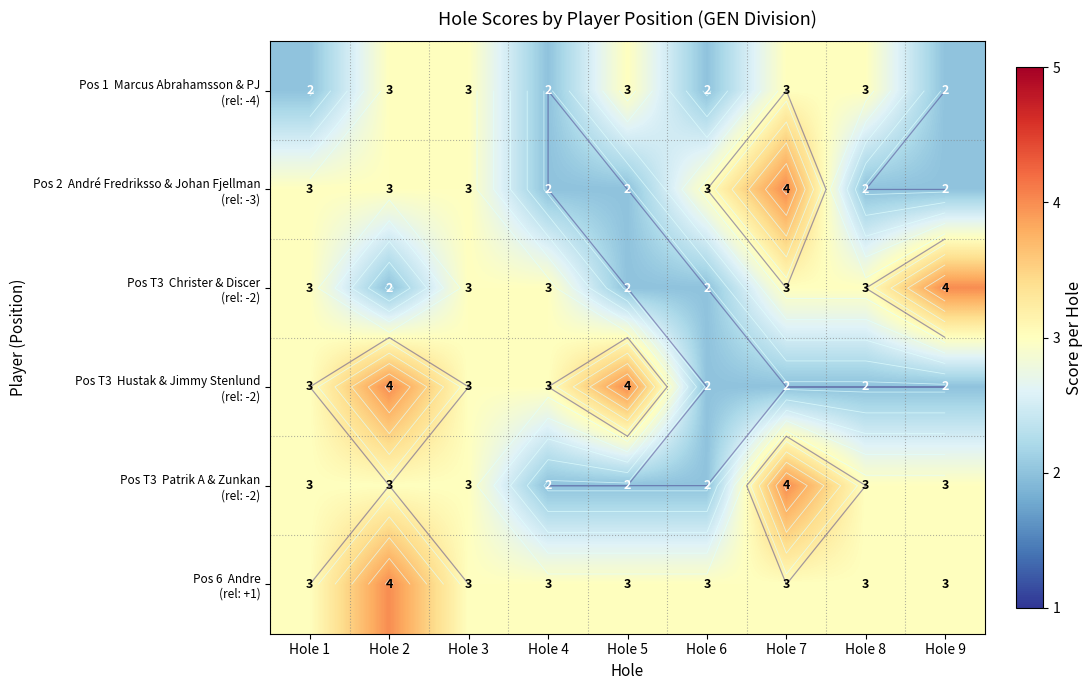

Which has a higher value, Hole 7 or Hole 3?

Hole 7